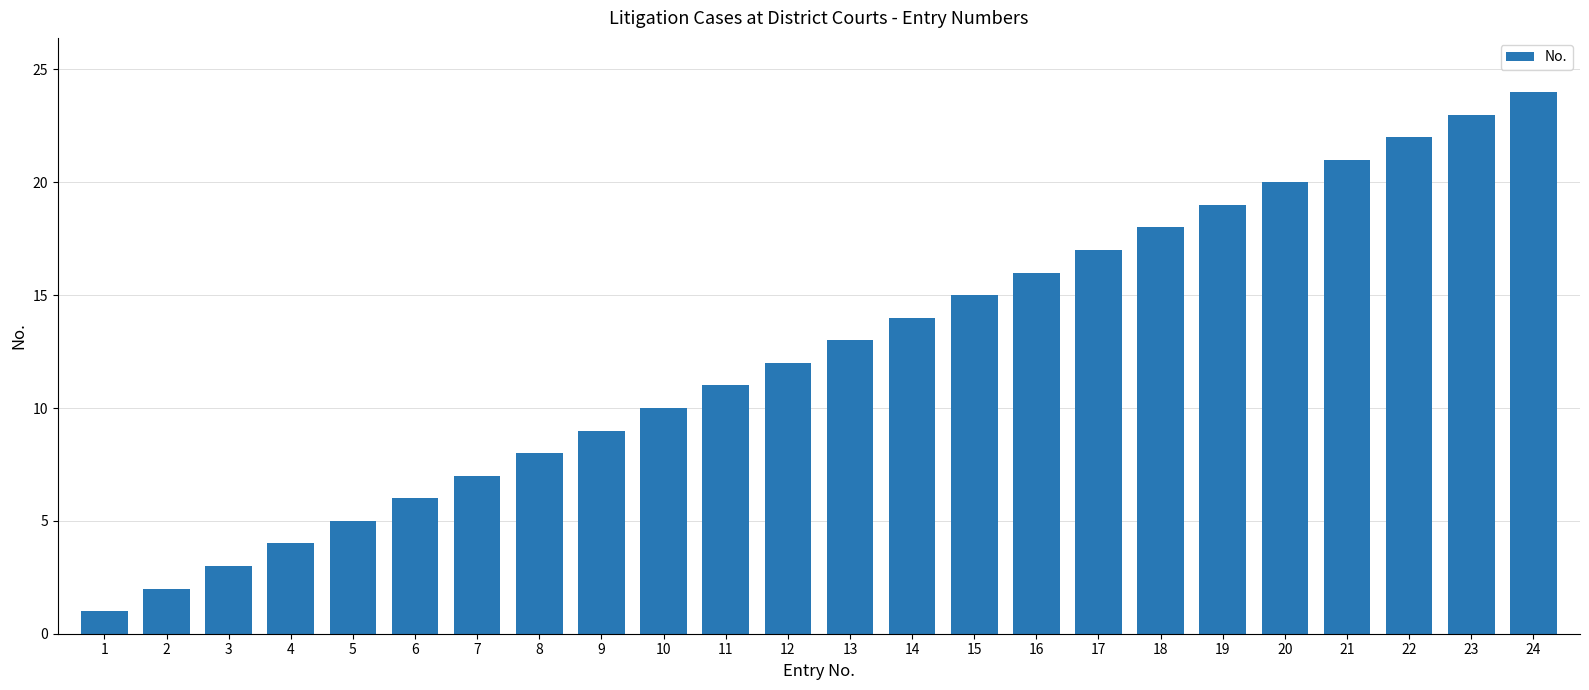

The value at 2 is 2. True or false?

True